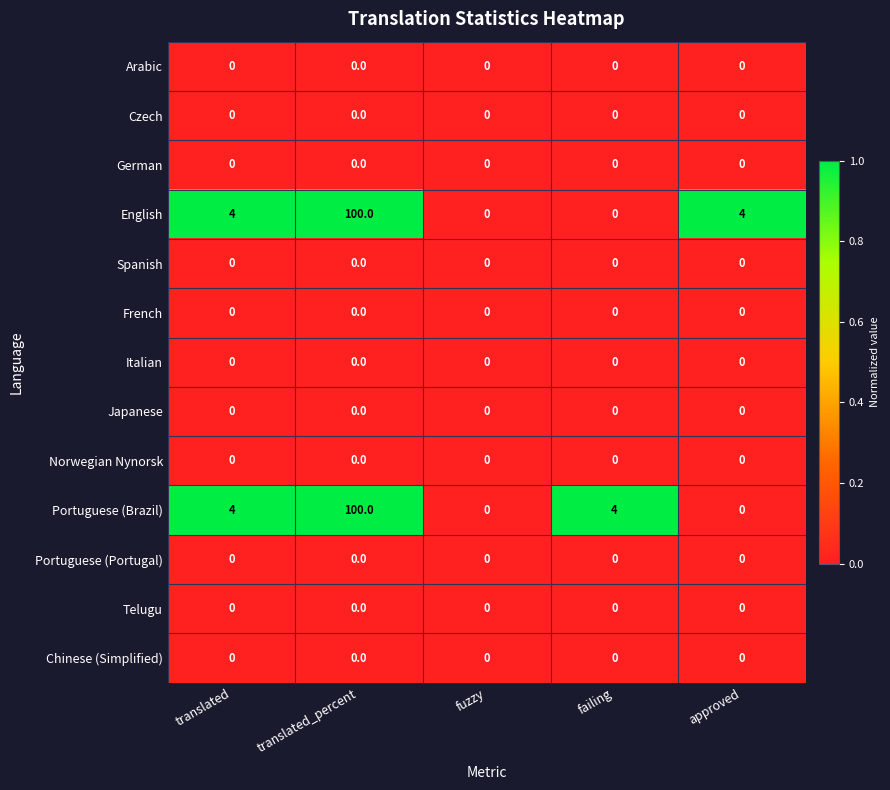

What is the difference between the highest and lowest values at translated_percent?

100